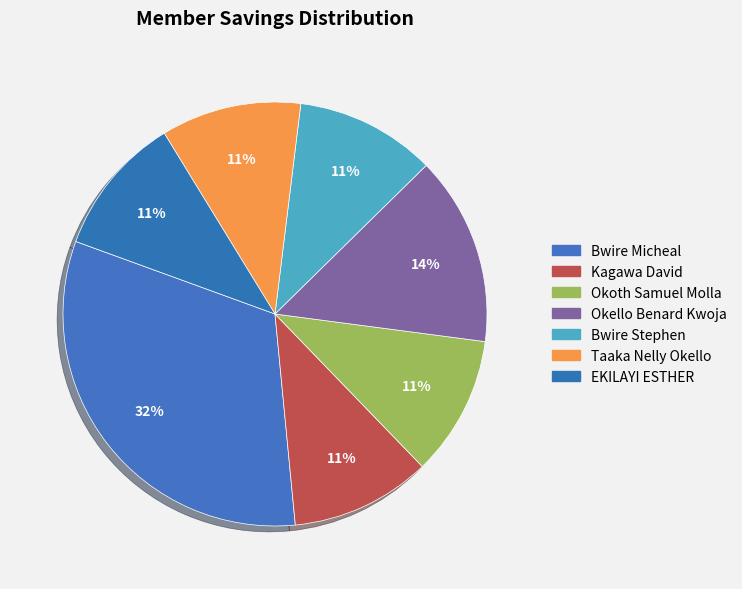

Approximately how many times larger is the value at Kagawa David compared to Okoth Samuel Molla?

1.0